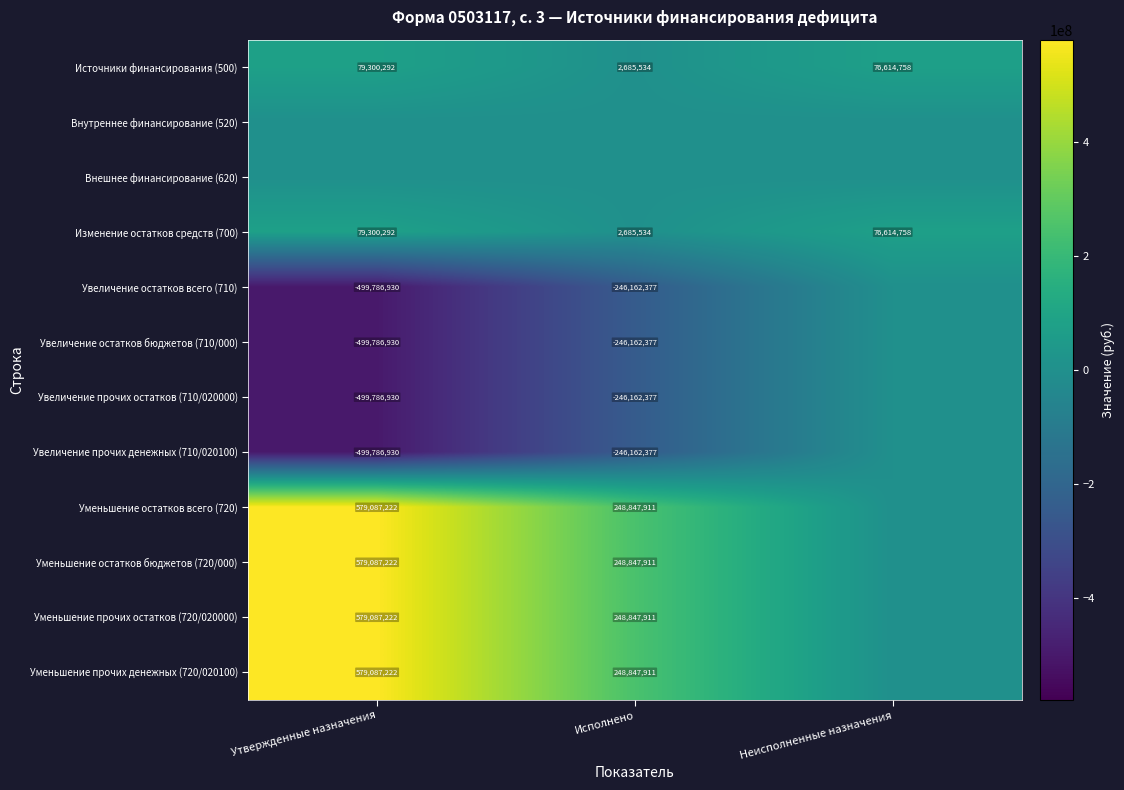

Where is Изменение остатков средств (700) nearest to the value 40992913?

Неисполненные назначения